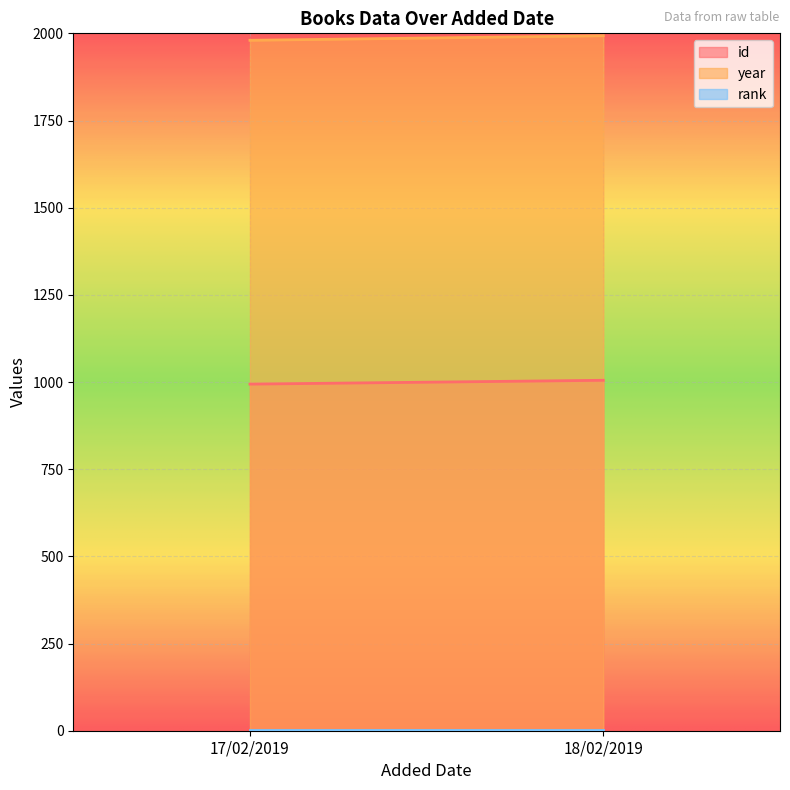

What is the label of the 2nd point from the left?

18/02/2019